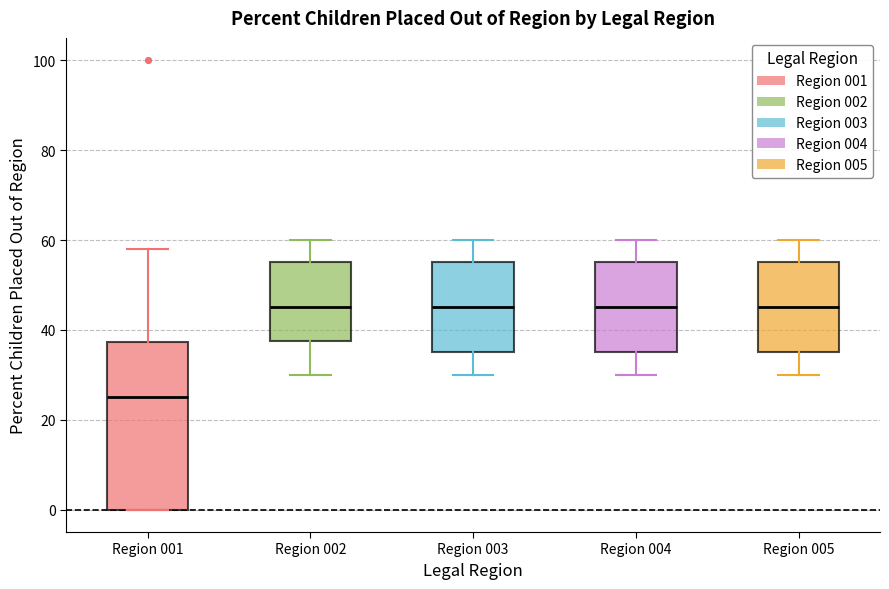

Reading left to right, transcribe this box plot: for each box, give where its median line is, the range the box spans, and where its two whiskers end, as read against the y-axis. The values are not printed on the chart, so give them approximately, as read against the axis.

Region 001: median 26, box 0 to 38, whiskers 0 to 58
Region 002: median 46, box 38 to 56, whiskers 30 to 60
Region 003: median 46, box 36 to 56, whiskers 30 to 60
Region 004: median 46, box 36 to 56, whiskers 30 to 60
Region 005: median 46, box 36 to 56, whiskers 30 to 60